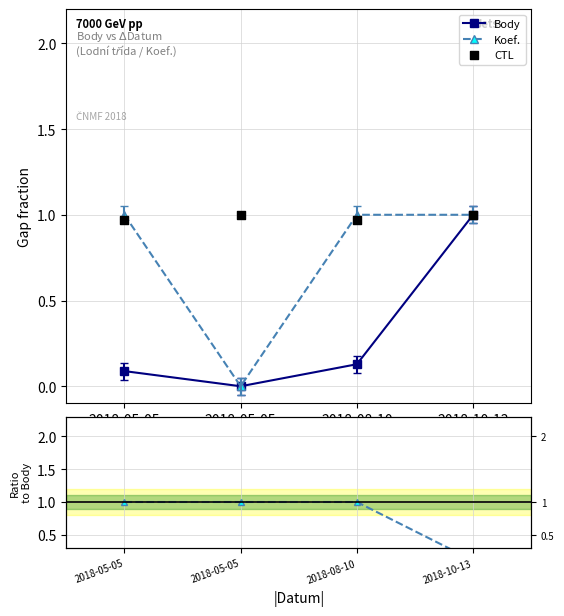

Which series contains the lowest Y value?

Body